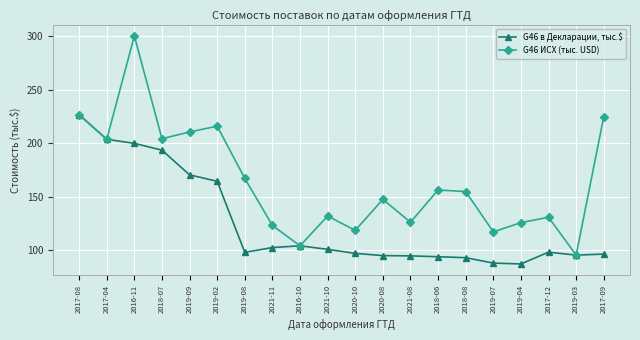

List the series in order of their peak value, highest first.

G46 ИСХ (тыс. USD), G46 в Декларации, тыс.$